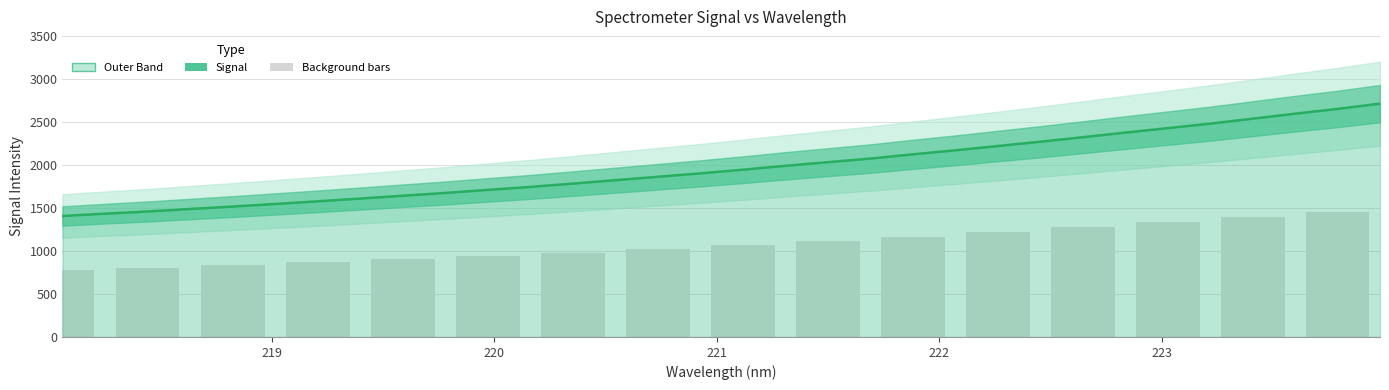

Reading right to left, extract all data points from this chart.

2709.7	2648.4	2593.0	2535.0	2477.4	2425.2	2373.5	2319.6	2267.5	2217.4	2167.7	2120.9	2071.7	2029.8	1987.6	1942.5	1899.9	1860.2	1820.8	1781.0	1742.8	1707.9	1672.4	1640.0	1607.3	1575.3	1544.4	1514.5	1486.2	1457.2	1431.8	1404.9